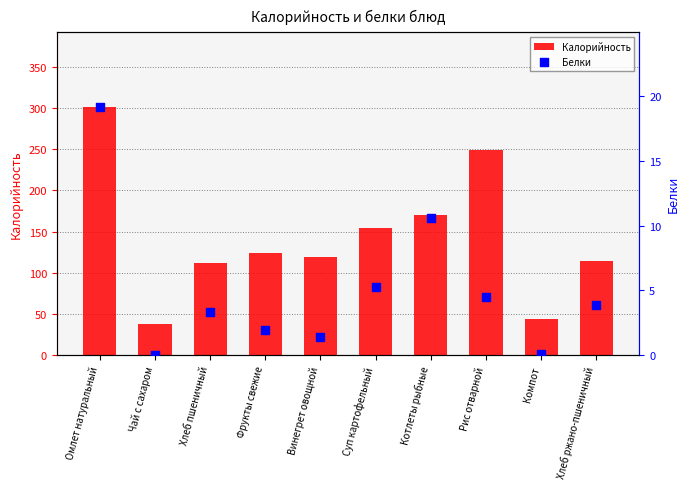

What are all the series names shown in the legend?

Калорийность, Белки